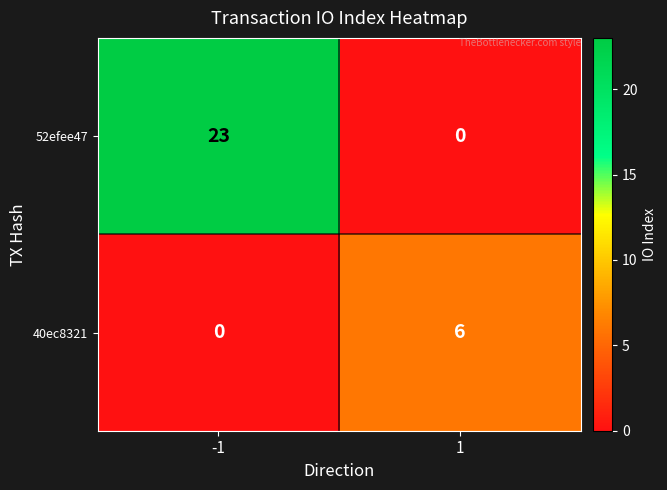

What is the sum of the 52efee47 values at 1 and -1?

23